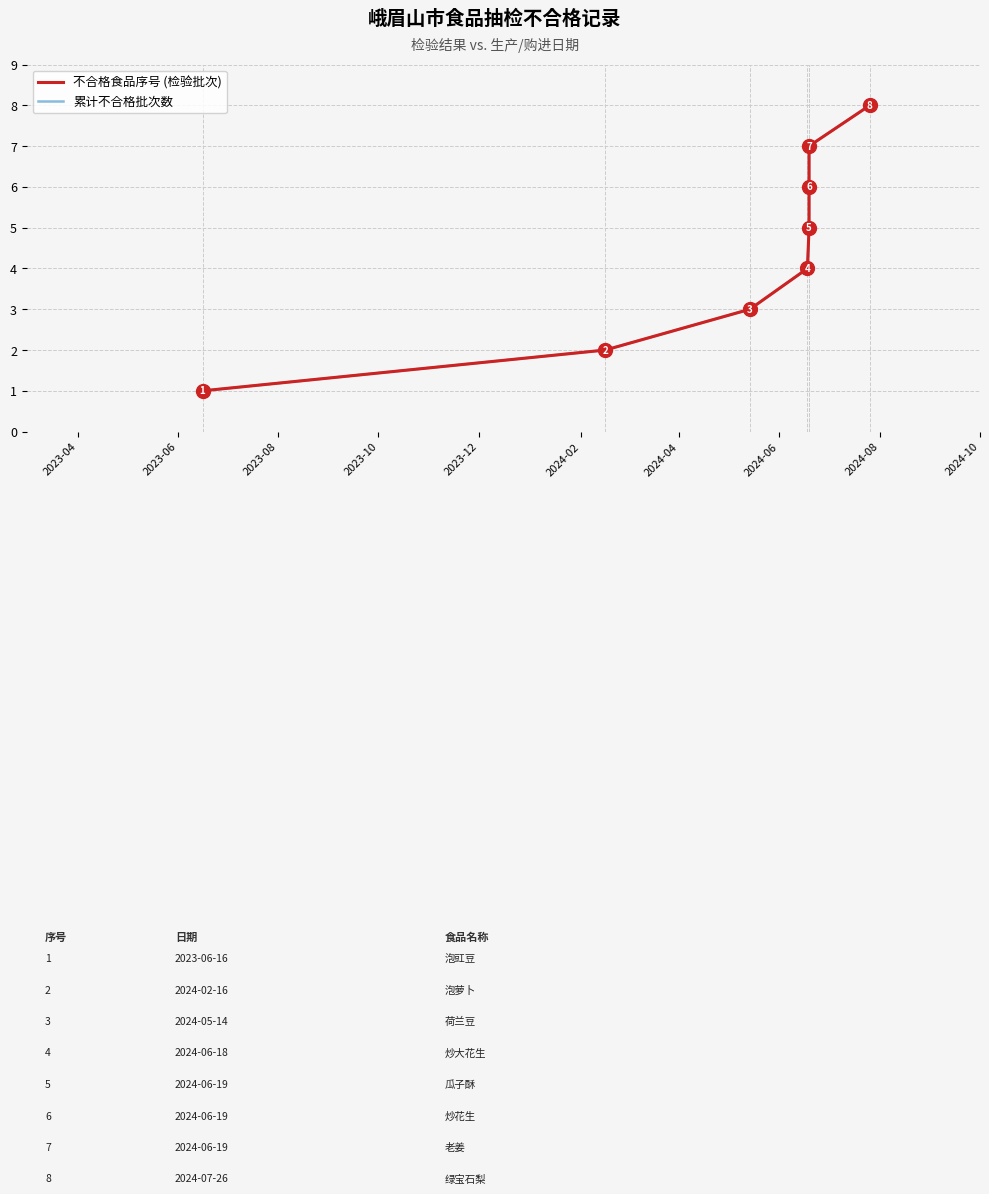

Is it true that 不合格食品序号 (检验批次) equals 3 at 2024-04?

False